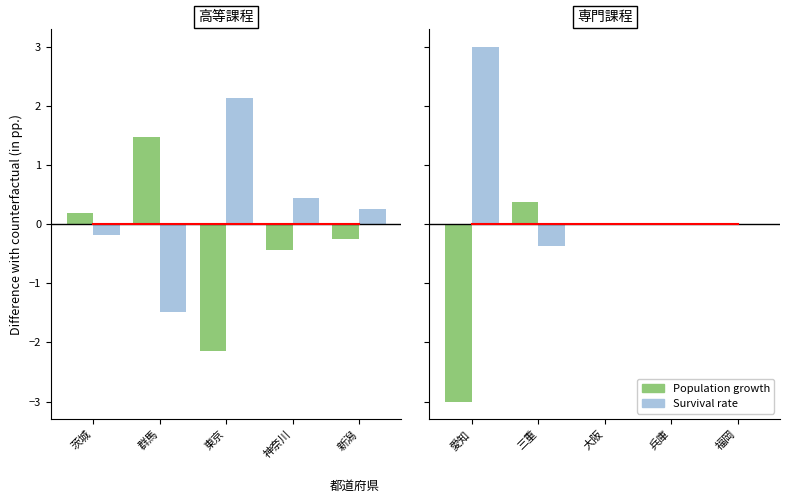

Is the value of Population growth at 兵庫 greater than the value of Survival rate at 福岡?

No